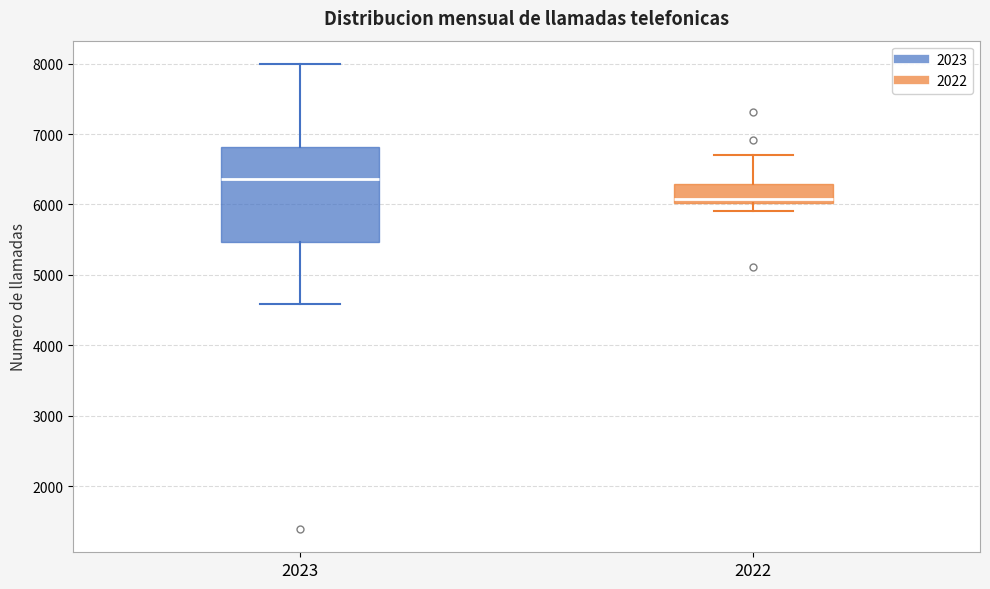

Where does the lower whisker of the box at x = 2022 end on the y-axis? The values are not printed on the chart, so give them approximately, as read against the axis.

5900